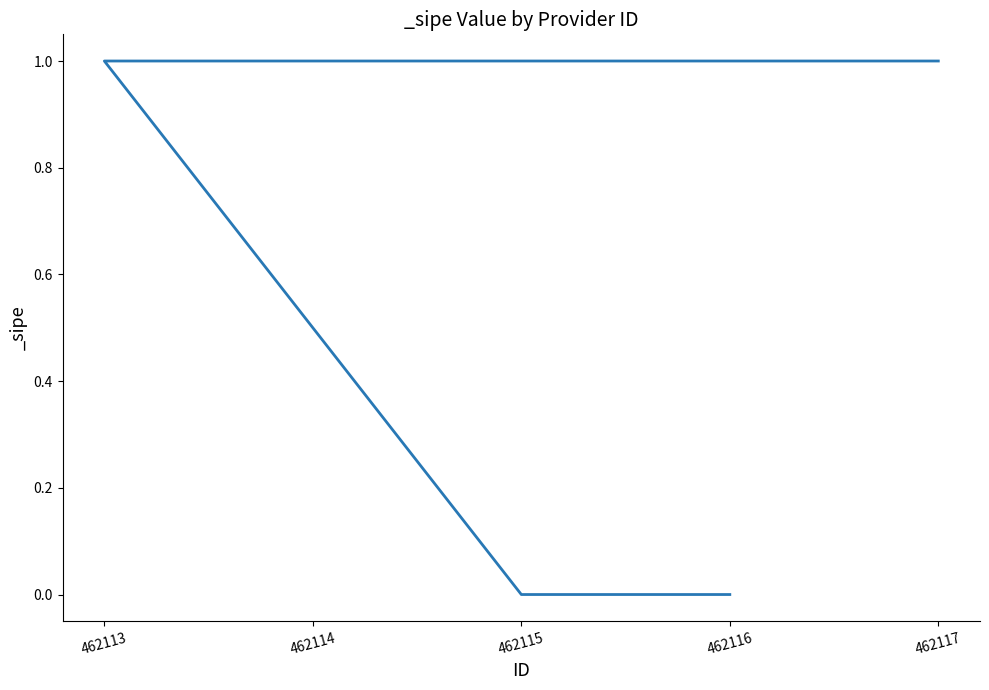

What is the sum of the values at 462117 and 462116?

1